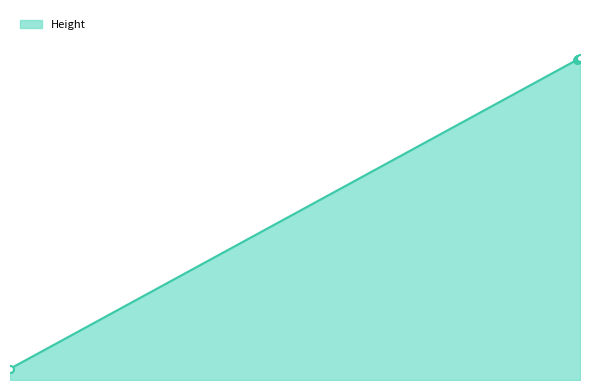

Reading left to right, extract all data points from this chart.

13493	383679	384163	384310	384690	385167	385455